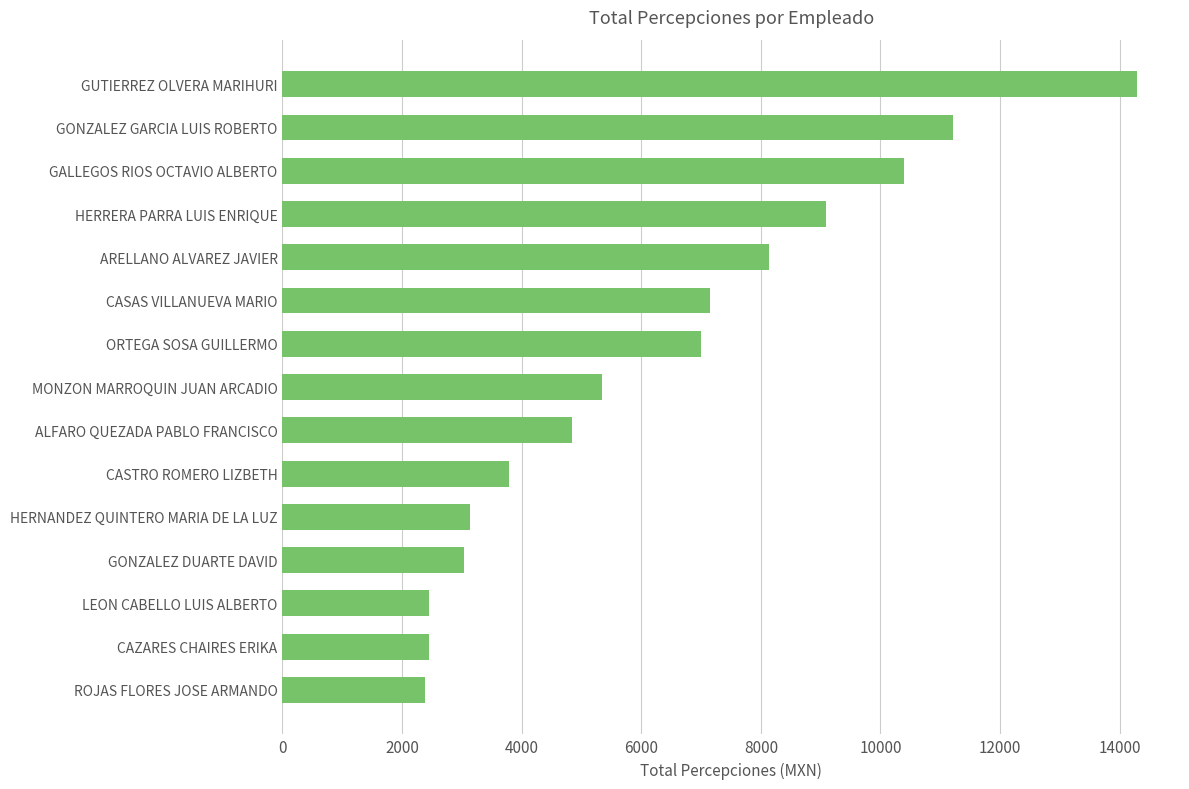

Is it true that the value at LEON CABELLO LUIS ALBERTO is 2451.6?

True